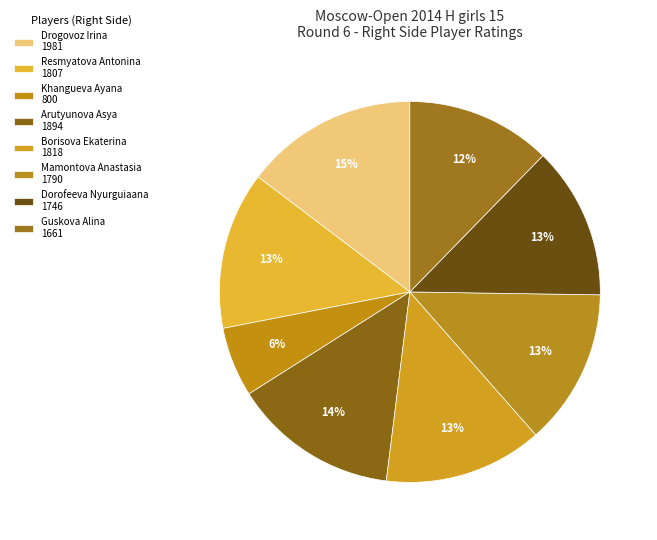

Count the number of slices in the pie.

8